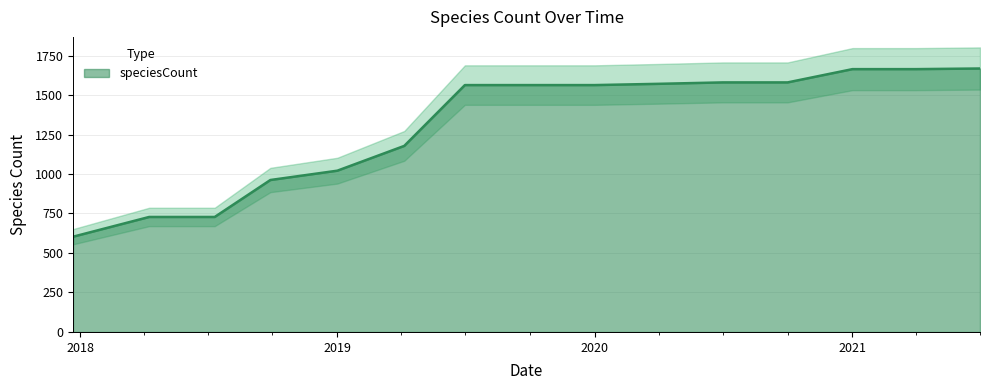

What is the sum of all values?

19636